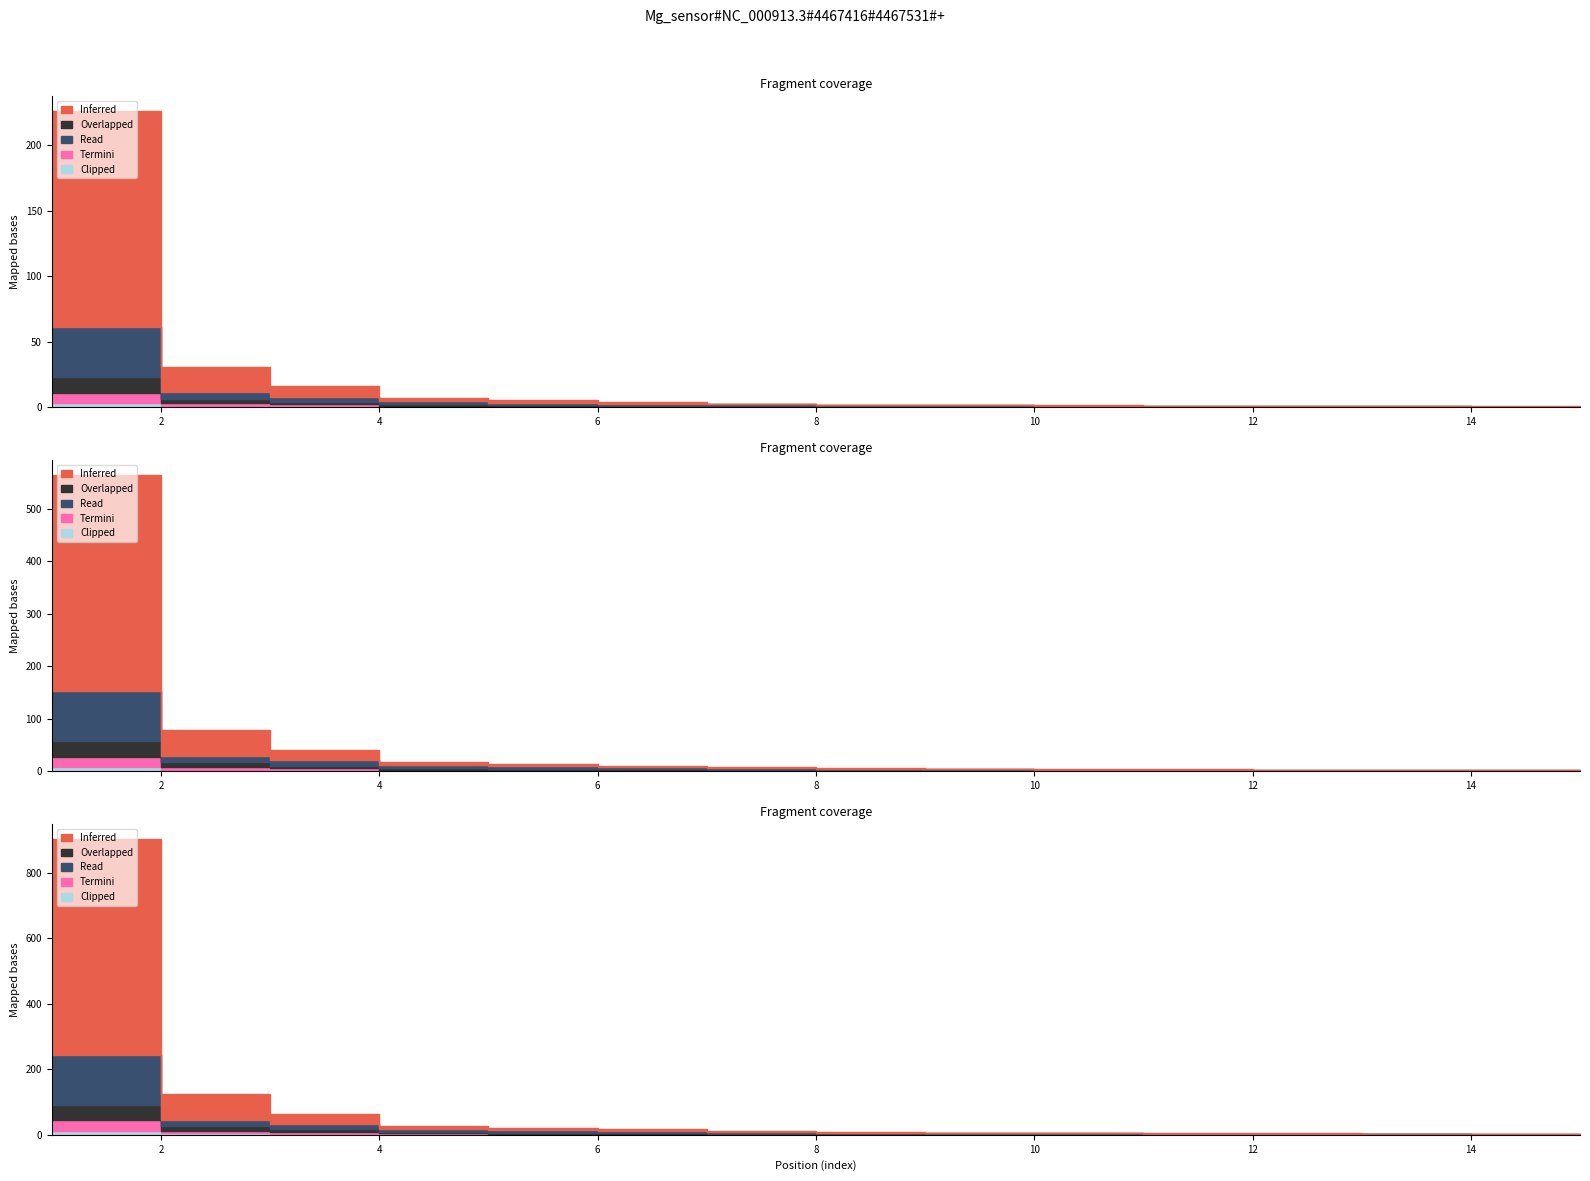

What is the maximum value for Clipped?

3.0